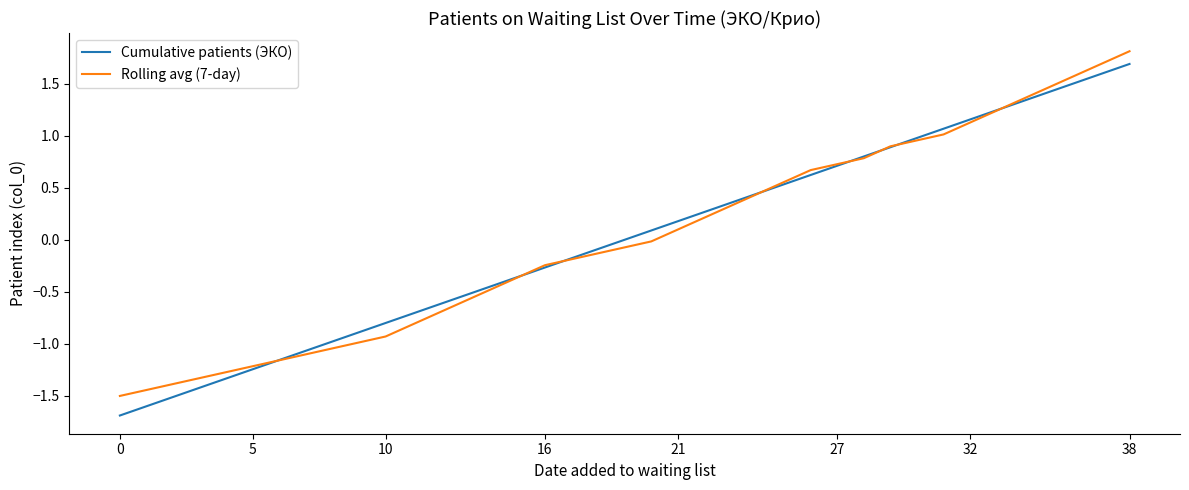

After their last crossing, which series has the higher values: Rolling avg (7-day) or Cumulative patients (ЭКО)?

Rolling avg (7-day)